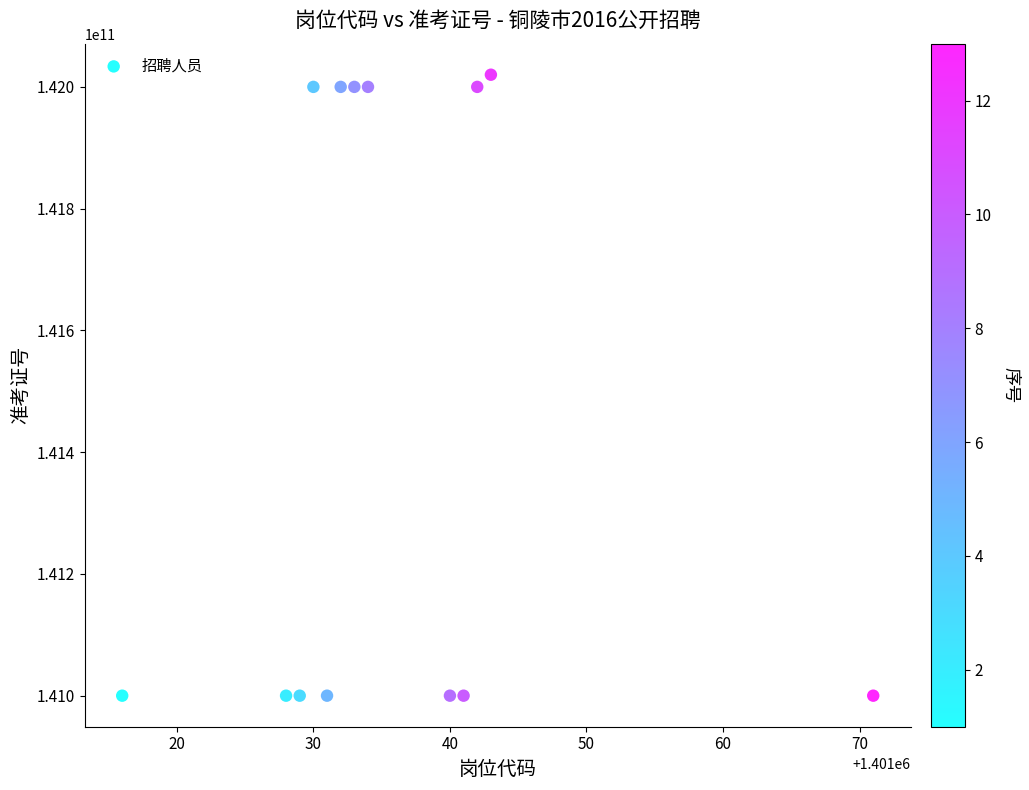

What is the range of X values (max minus min)?

55